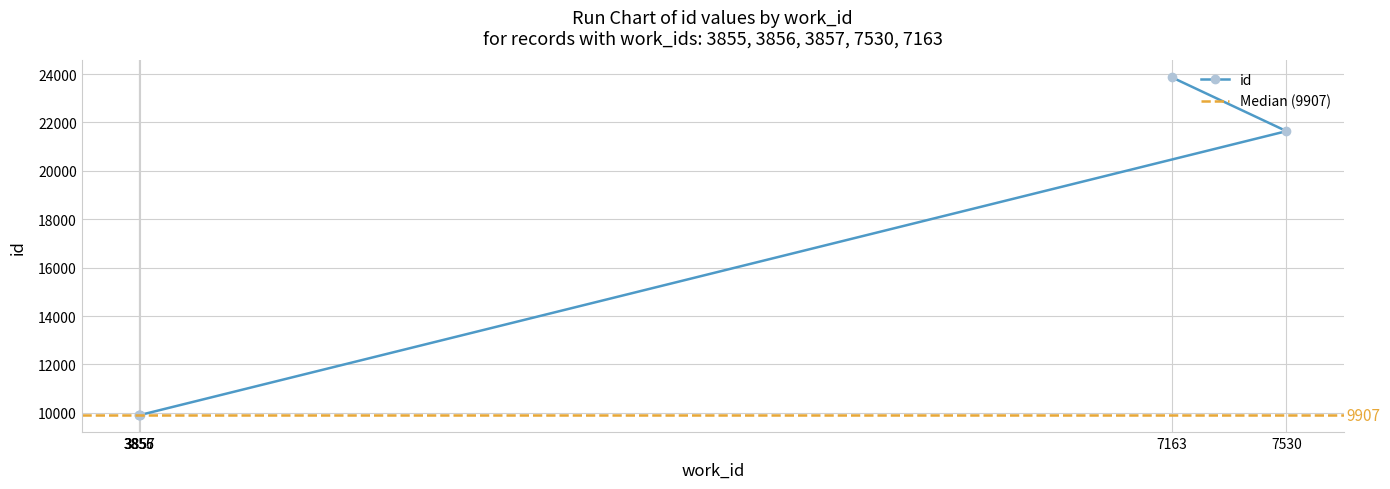

List the labels in order of value, smallest first.

3855, 3856, 3857, 7530, 7163